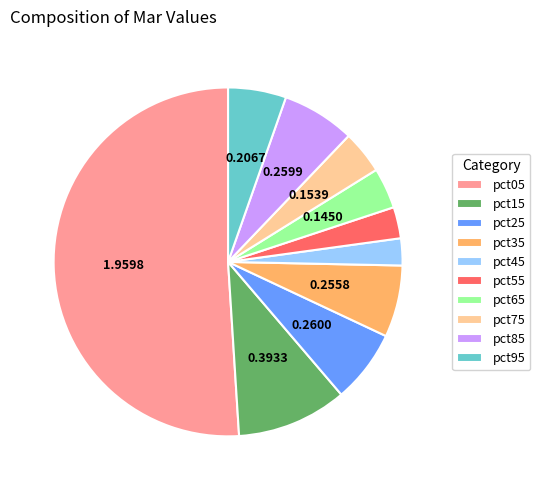

Which category has the biggest portion of the pie?

pct05